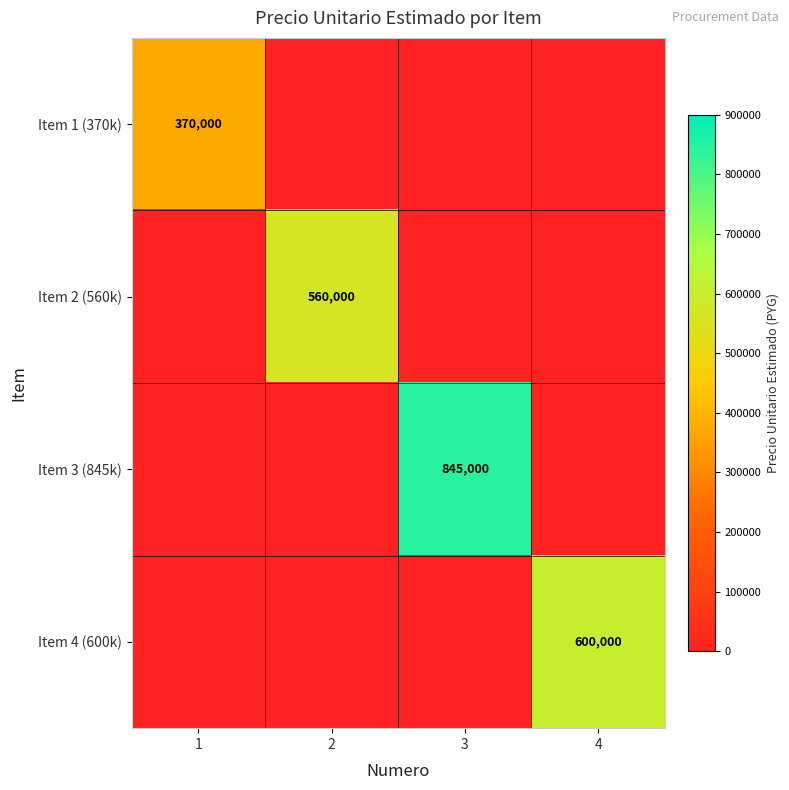

The value of Item 3 (845k) at 3 is 845000. True or false?

True